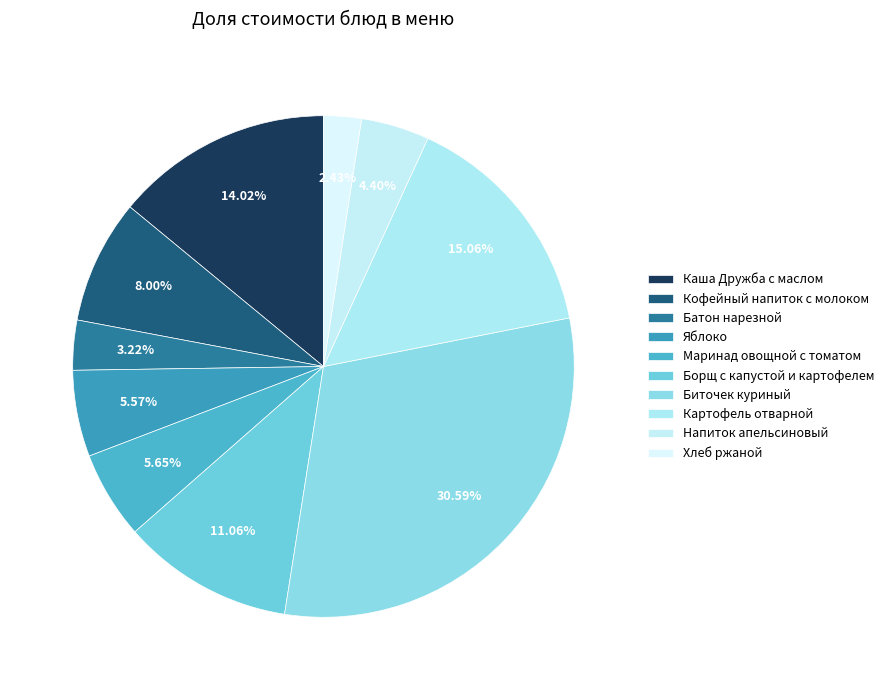

How many segments does this pie chart have?

10